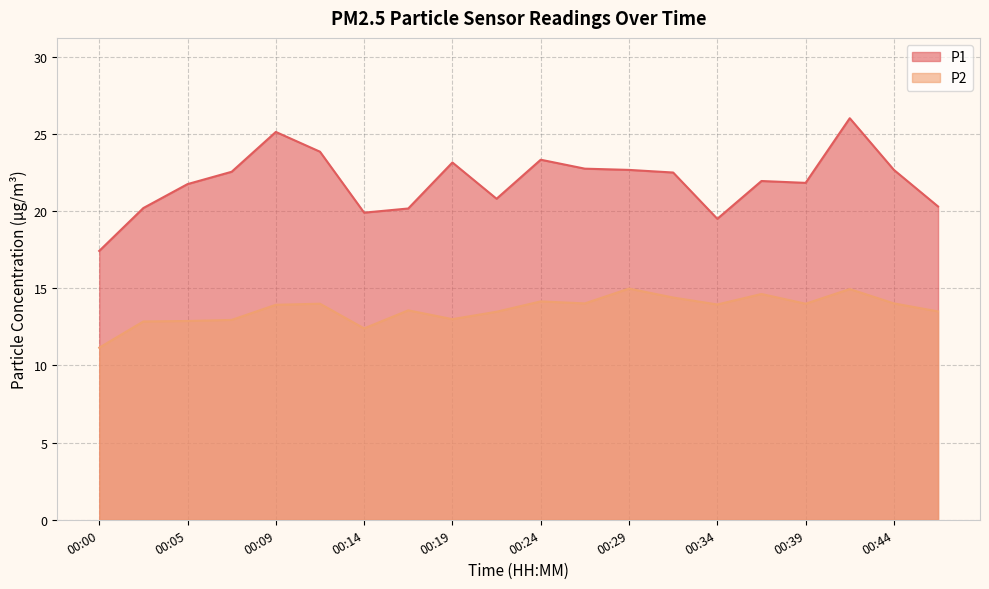

True or false: P1 has a value of 22.5 at 00:31.

True